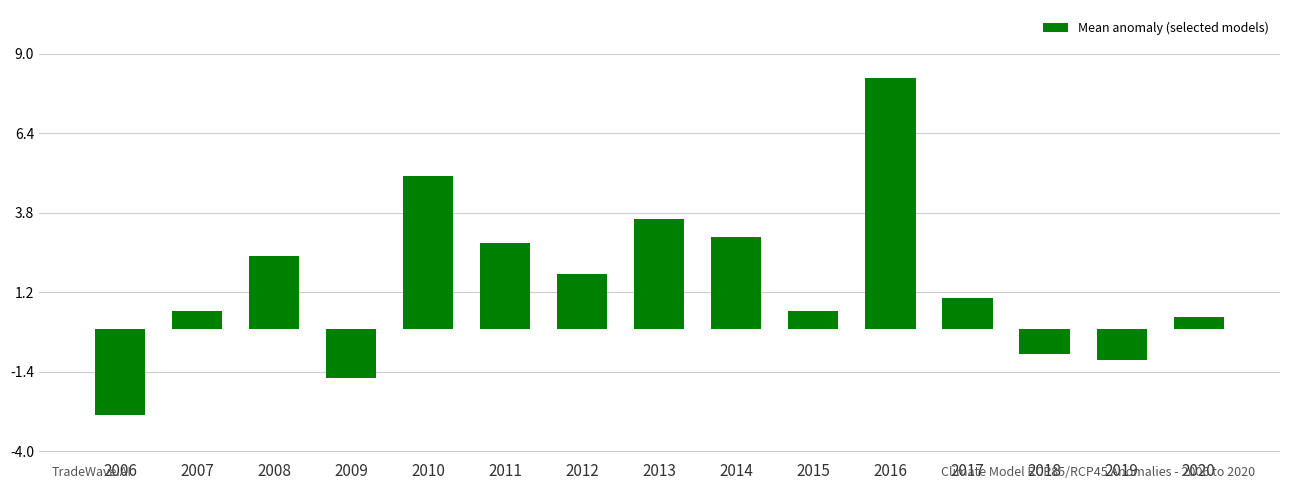

How many bars are there in total?

15